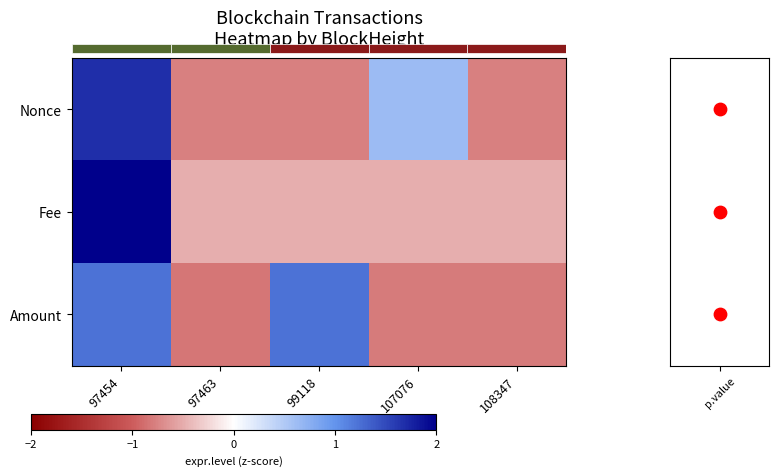

True or false: Nonce has a value of 1.7 at 97454.

True